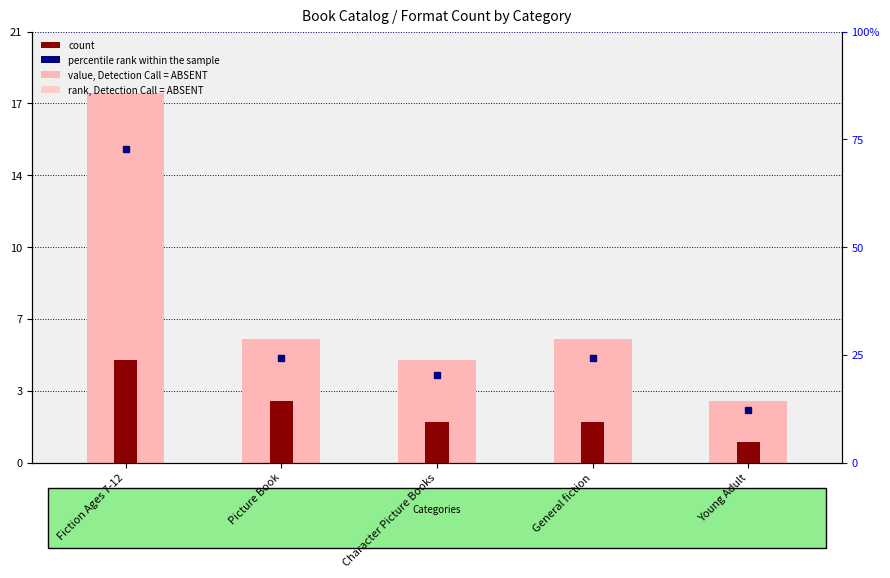

Reading left to right, list all the values displayed in this chart.

count: Fiction Ages 7-12=18	Picture Book=6	Character Picture Books=5	General fiction=6	Young Adult=3
percentile rank within the sample: Fiction Ages 7-12=5	Picture Book=3	Character Picture Books=2	General fiction=2	Young Adult=1